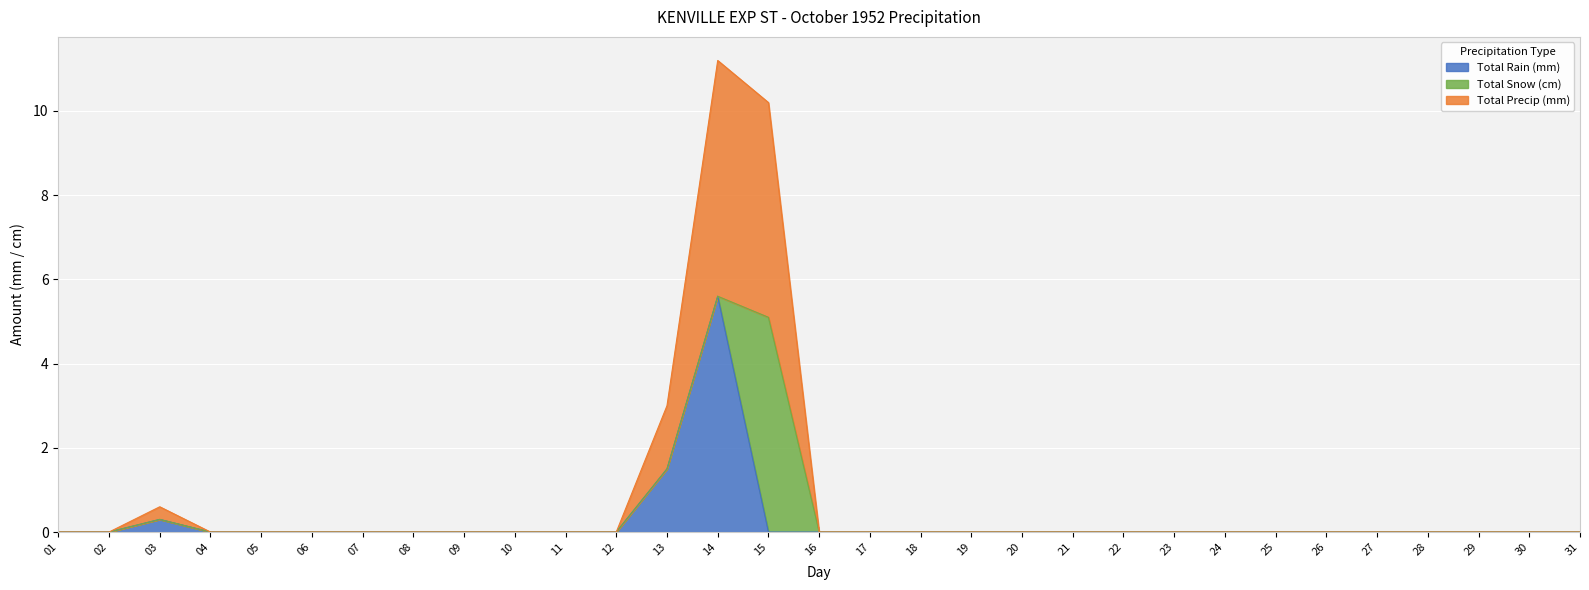

The value of Total Rain (mm) at 15 is 0.0. True or false?

True